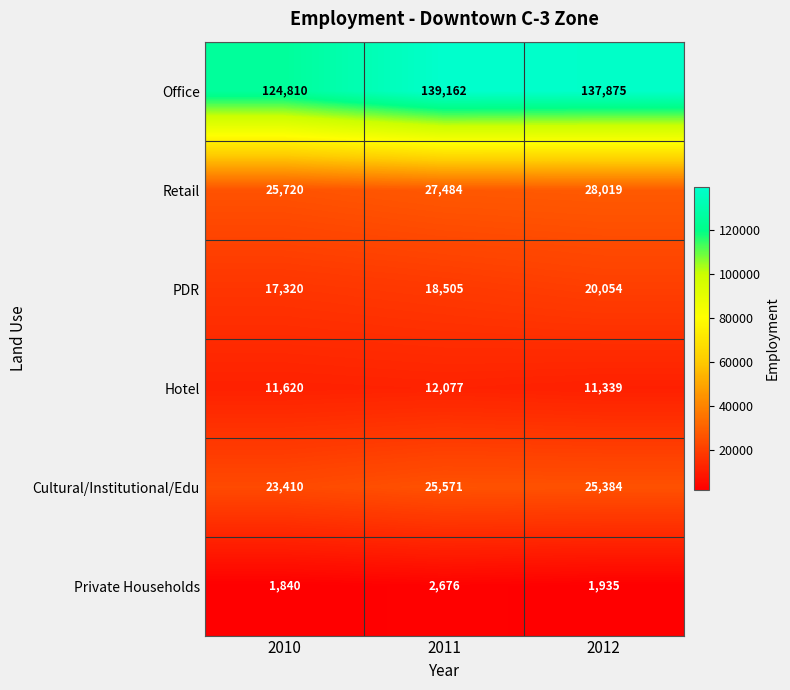

Which series has the largest range (max minus min)?

Office